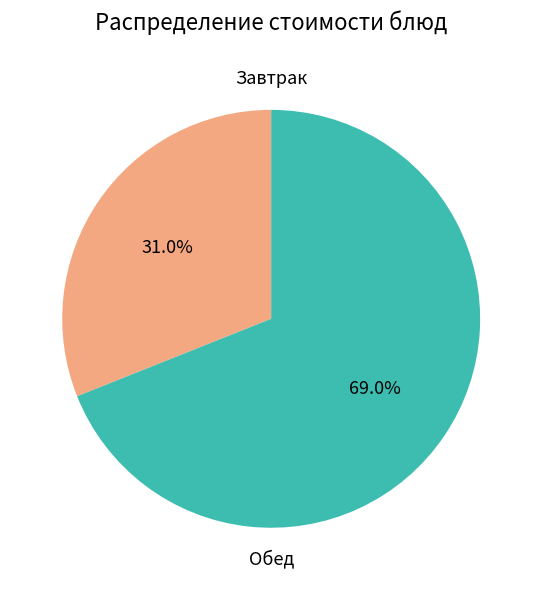

How many slices are in this pie chart?

2